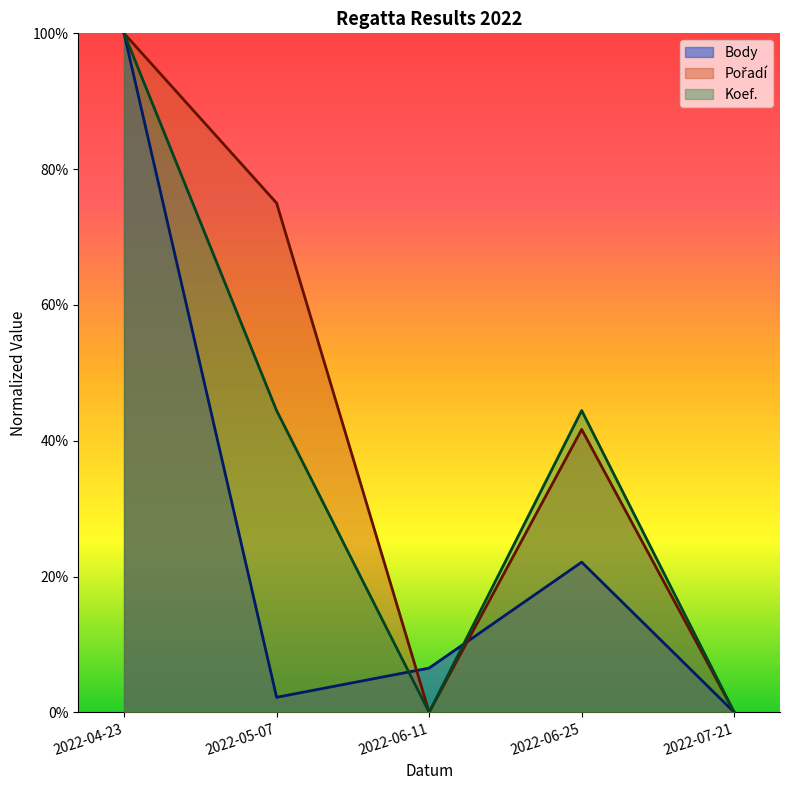

Reading left to right, what are all the values shown in this chart?

Body: 2022-04-23=1.0	2022-05-07=0.0	2022-06-11=0.1	2022-06-25=0.2	2022-07-21=0.0
Pořadí: 2022-04-23=1.0	2022-05-07=0.8	2022-06-11=0.0	2022-06-25=0.4	2022-07-21=0.0
Koef.: 2022-04-23=1.0	2022-05-07=0.4	2022-06-11=0.0	2022-06-25=0.4	2022-07-21=0.0